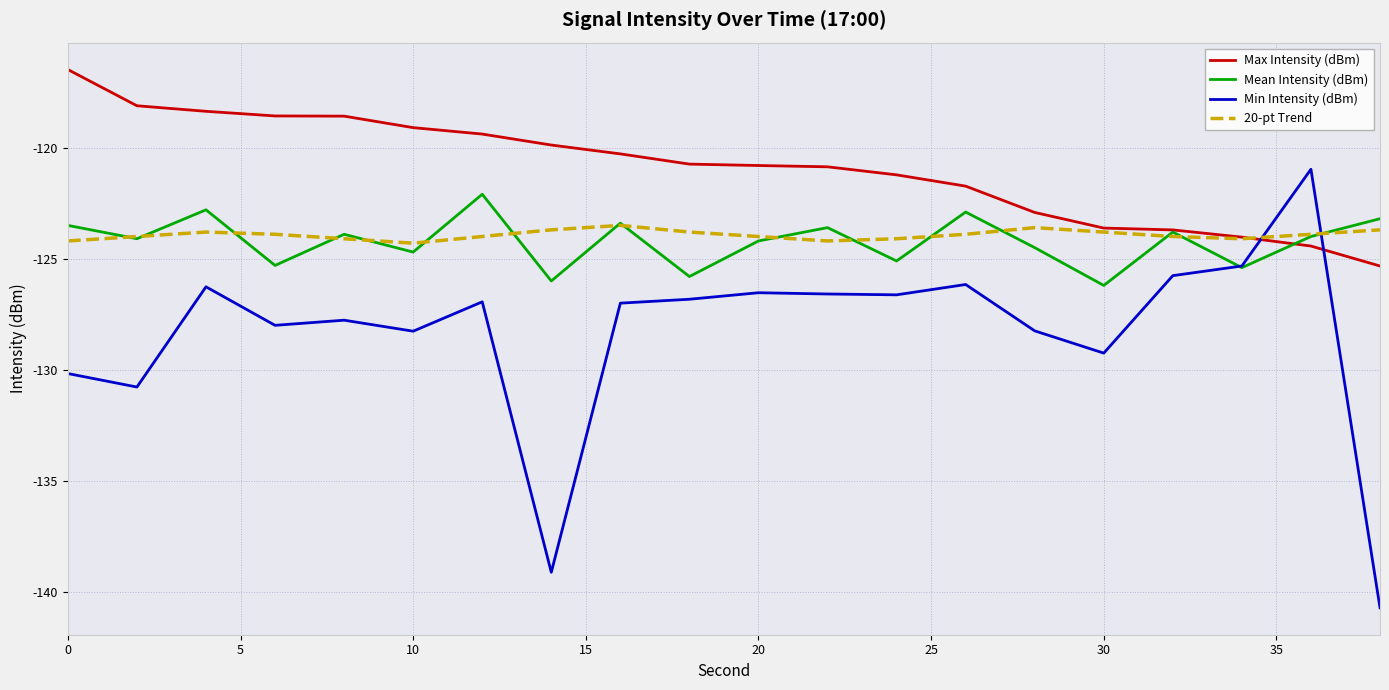

True or false: Max Intensity (dBm) and Min Intensity (dBm) intersect in this chart.

True